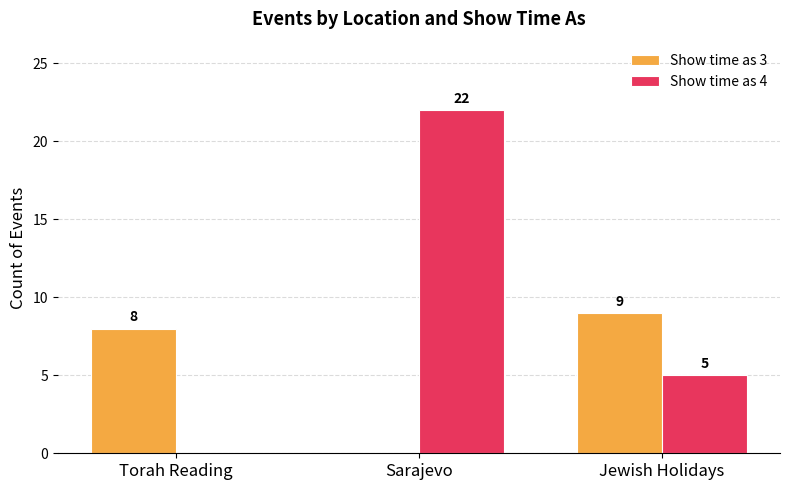

Which series has the largest total across all categories?

Show time as 4